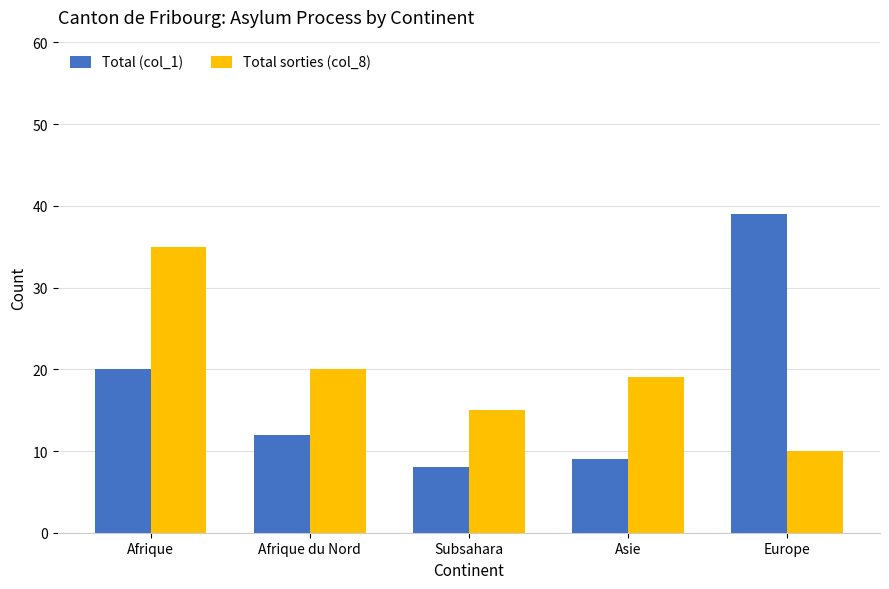

The value of Total (col_1) at Subsahara is 11. True or false?

False